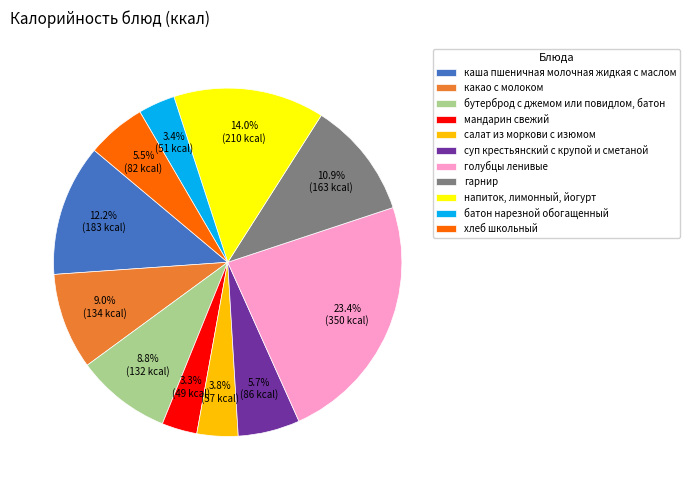

Rank the categories by value from lowest to highest.

мандарин свежий, батон нарезной обогащенный, салат из моркови с изюмом, хлеб школьный, суп крестьянский с крупой и сметаной, бутерброд с джемом или повидлом, батон, какао с молоком, гарнир, каша пшеничная молочная жидкая с маслом, напиток, лимонный, йогурт, голубцы ленивые